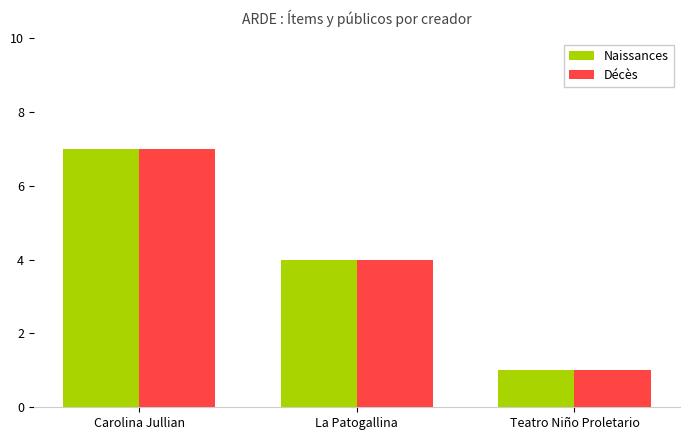

The value of Naissances at Teatro Niño Proletario is 1. True or false?

True